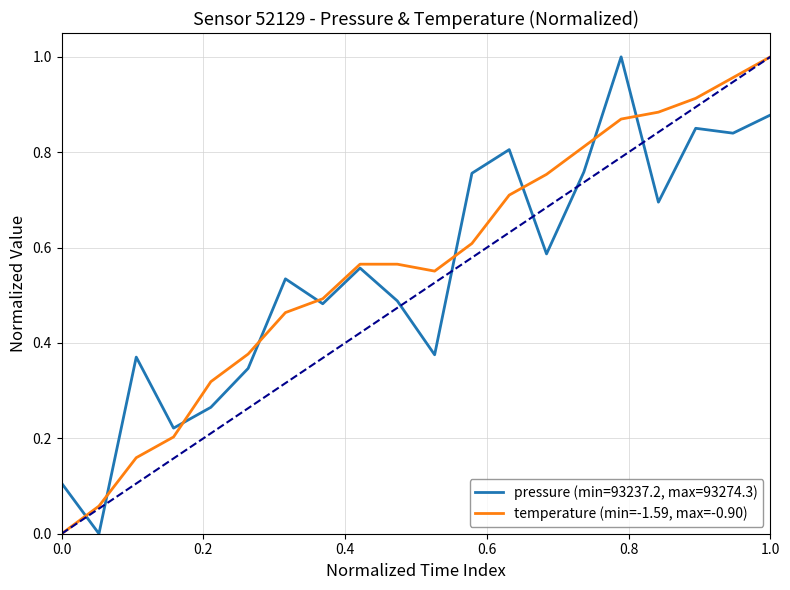

How many lines are shown in the chart?

2